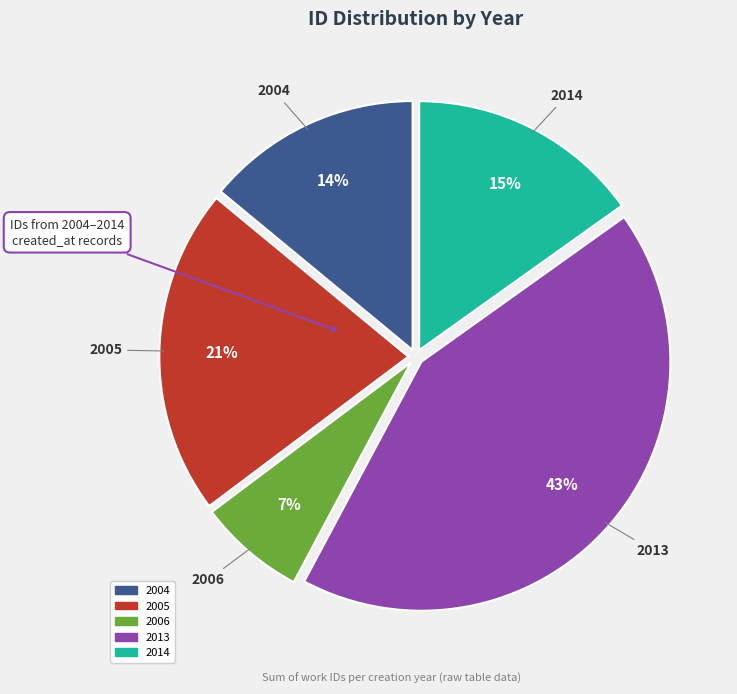

Is there a majority slice in this chart?

No